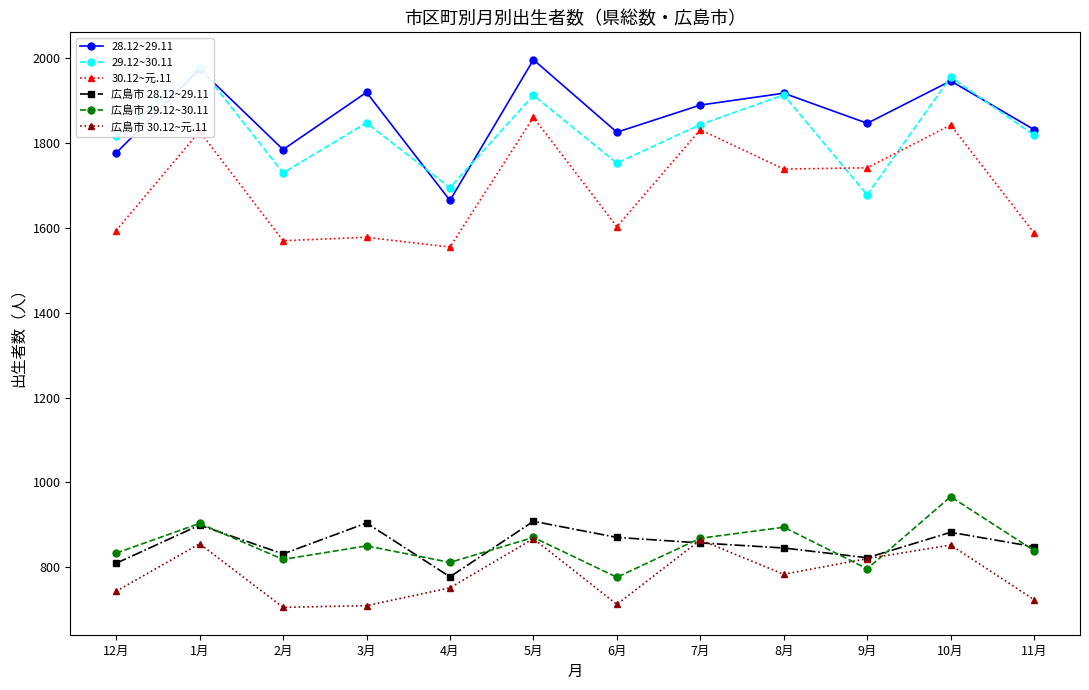

What is the value of the 29.12~30.11 point at the 6th from the left?

1913